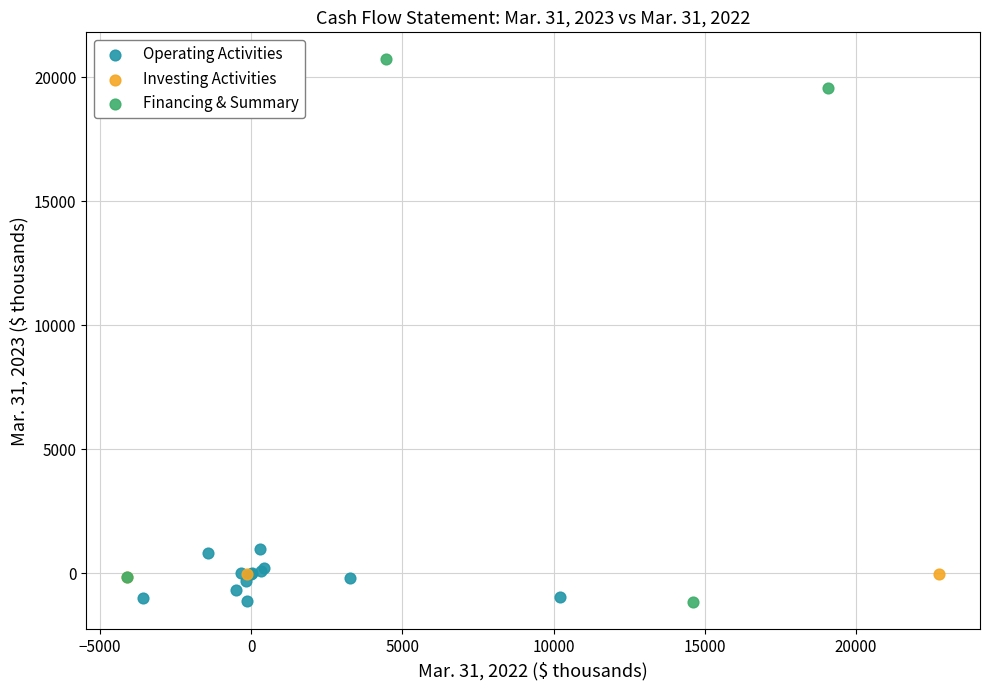

Which series contains the highest Y value?

Financing & Summary